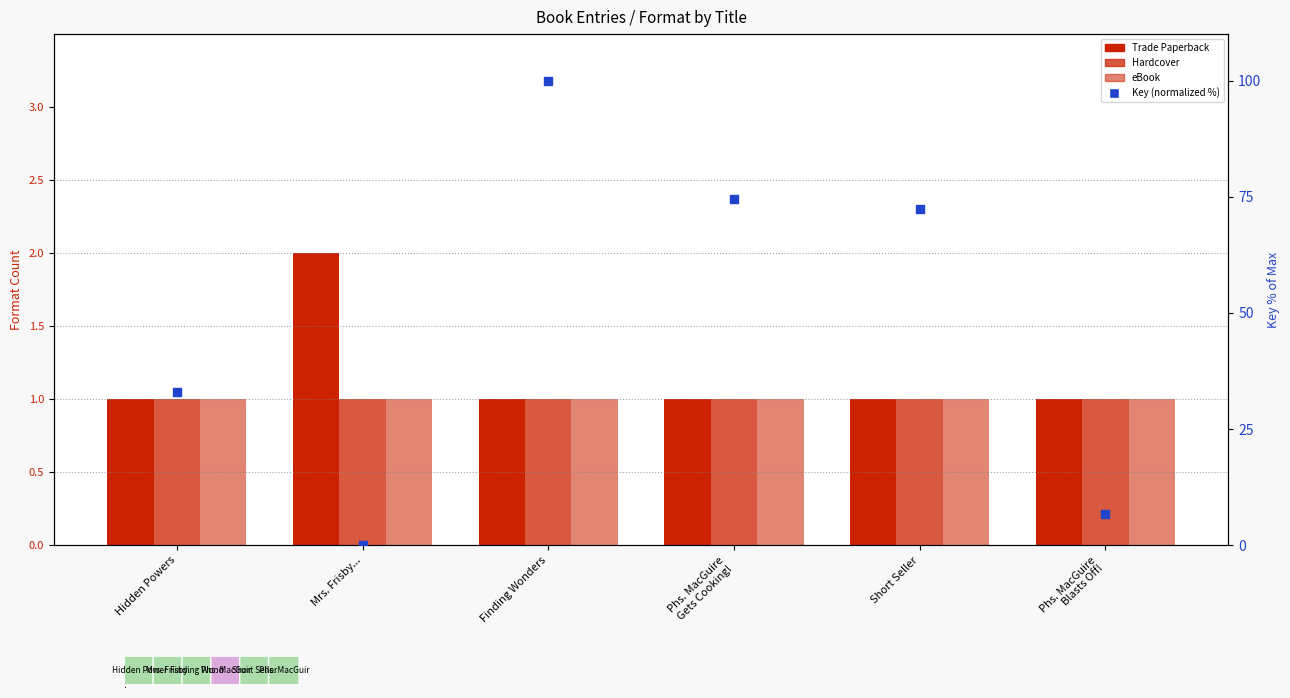

Which series reaches the minimum Y coordinate?

Key (normalized %)